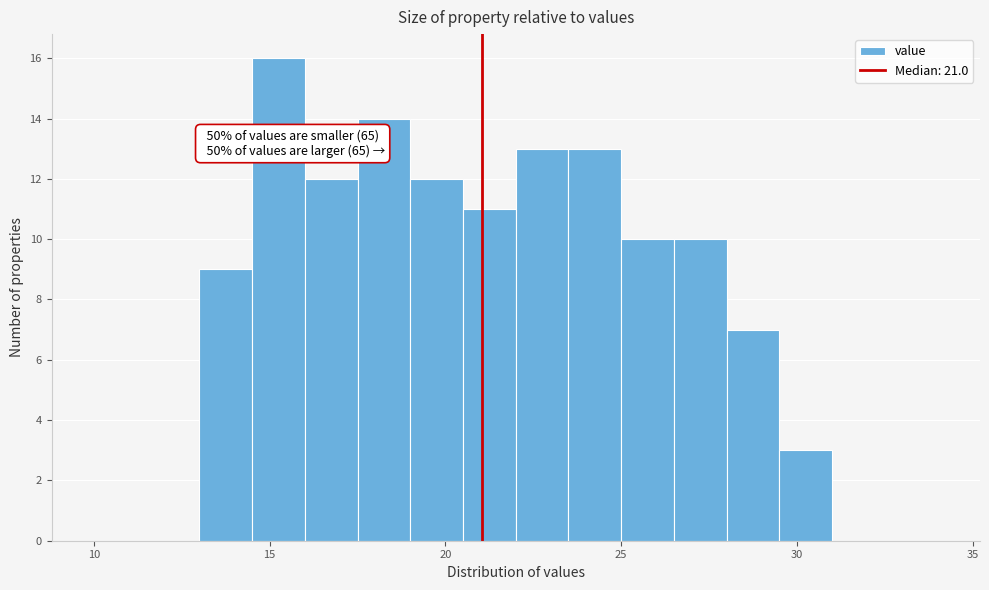

Read against the x-axis, roughly where is the centre of the tallest bar?

15.5